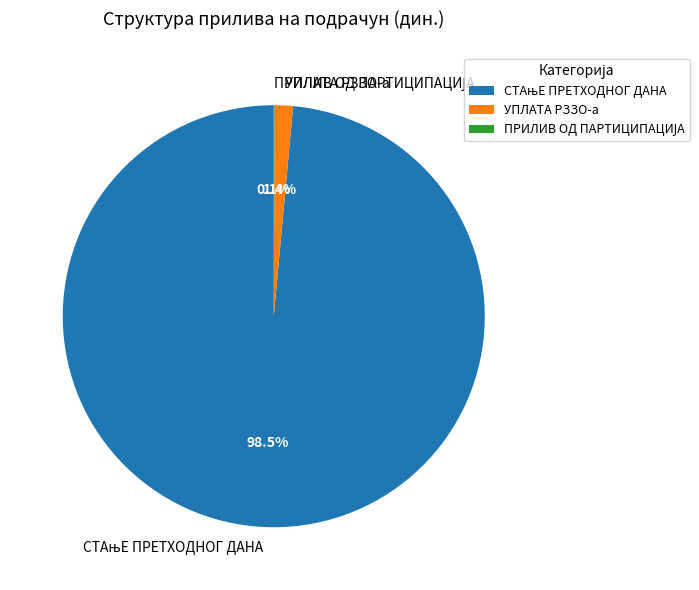

Is УПЛАТА РЗЗО-а the majority of the pie?

No